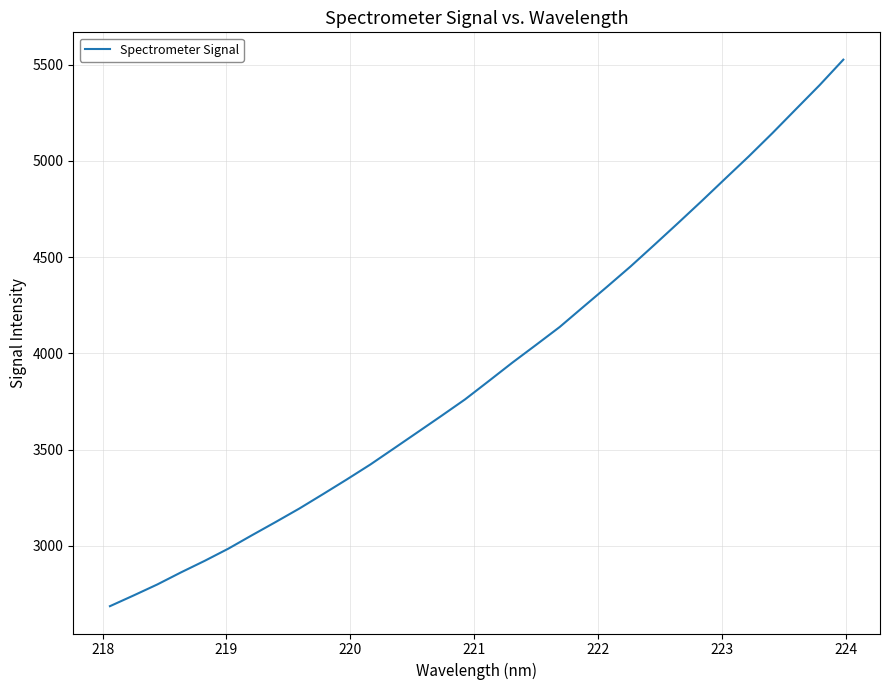

What is the difference between the maximum and minimum values?

2839.6